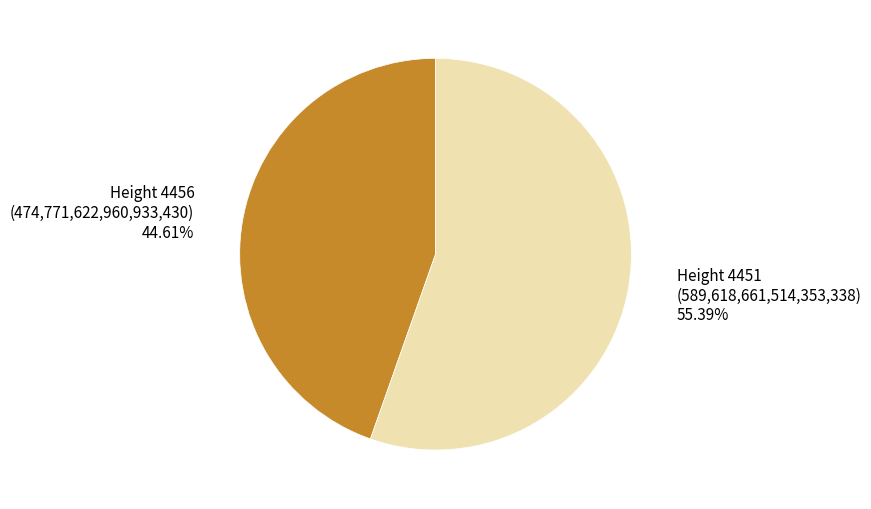

Is there a majority slice in this chart?

Yes